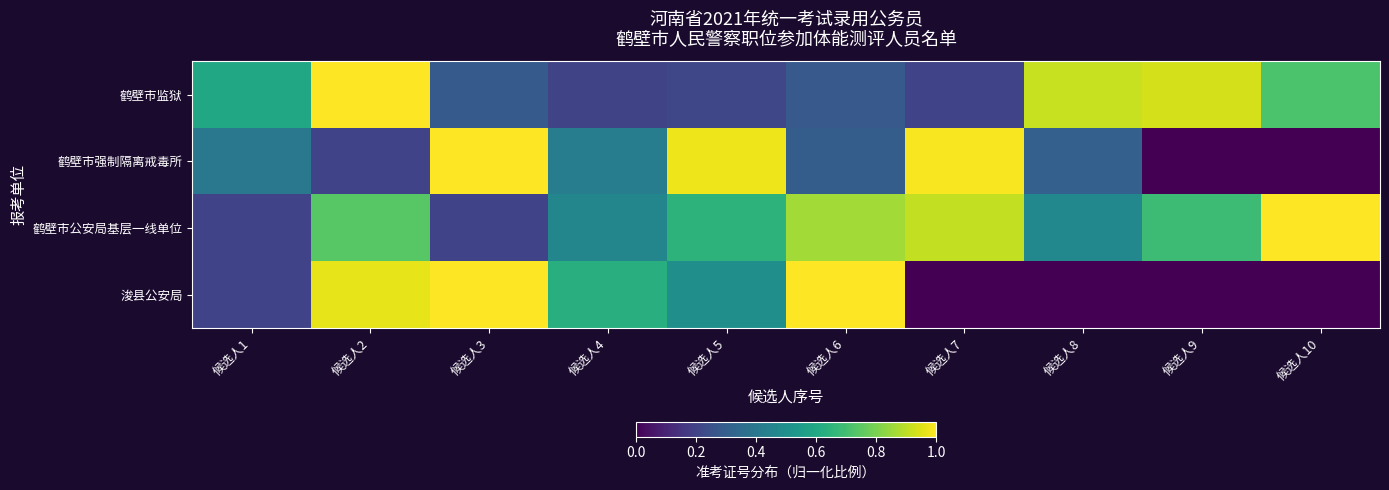

Reading left to right, list all the values displayed in this chart.

鹤壁市监狱: 候选人1=0.6	候选人2=1.0	候选人3=0.3	候选人4=0.2	候选人5=0.2	候选人6=0.3	候选人7=0.2	候选人8=0.9	候选人9=0.9	候选人10=0.7
鹤壁市强制隔离戒毒所: 候选人1=0.4	候选人2=0.2	候选人3=1.0	候选人4=0.4	候选人5=1.0	候选人6=0.3	候选人7=1.0	候选人8=0.3	候选人9=0.0	候选人10=0.0
鹤壁市公安局基层一线单位: 候选人1=0.2	候选人2=0.7	候选人3=0.2	候选人4=0.5	候选人5=0.6	候选人6=0.9	候选人7=0.9	候选人8=0.5	候选人9=0.7	候选人10=1.0
浚县公安局: 候选人1=0.2	候选人2=1.0	候选人3=1.0	候选人4=0.6	候选人5=0.5	候选人6=1.0	候选人7=0.0	候选人8=0.0	候选人9=0.0	候选人10=0.0